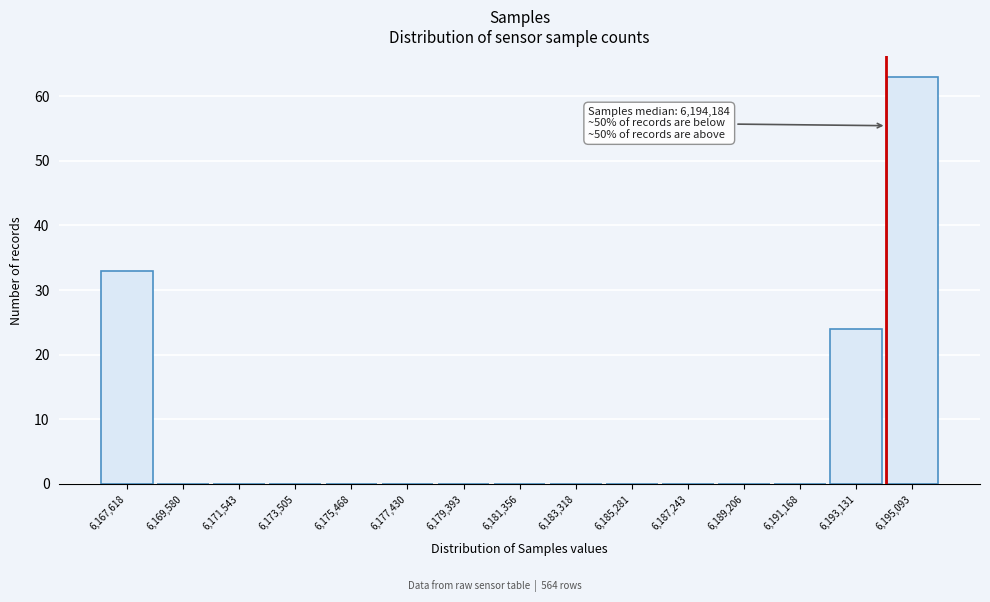

Over which range of the x-axis is the bar tallest?

6194200 to 6196000